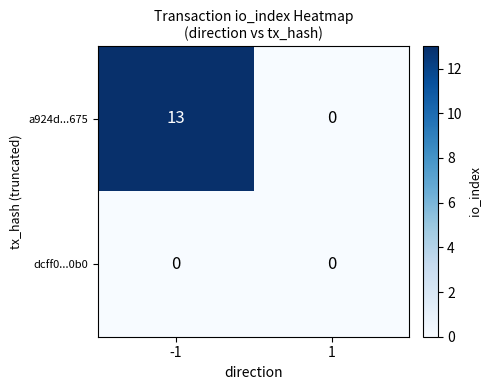

Reading right to left, what are all the values shown in this chart?

a924d...675: 1=0	-1=13
dcff0...0b0: 1=0	-1=0